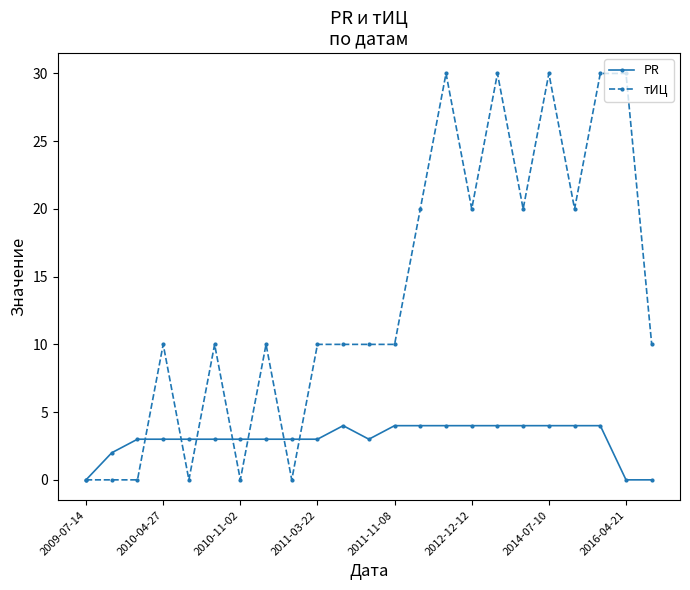

Rank the series by their maximum value, from highest to lowest.

тИЦ, PR